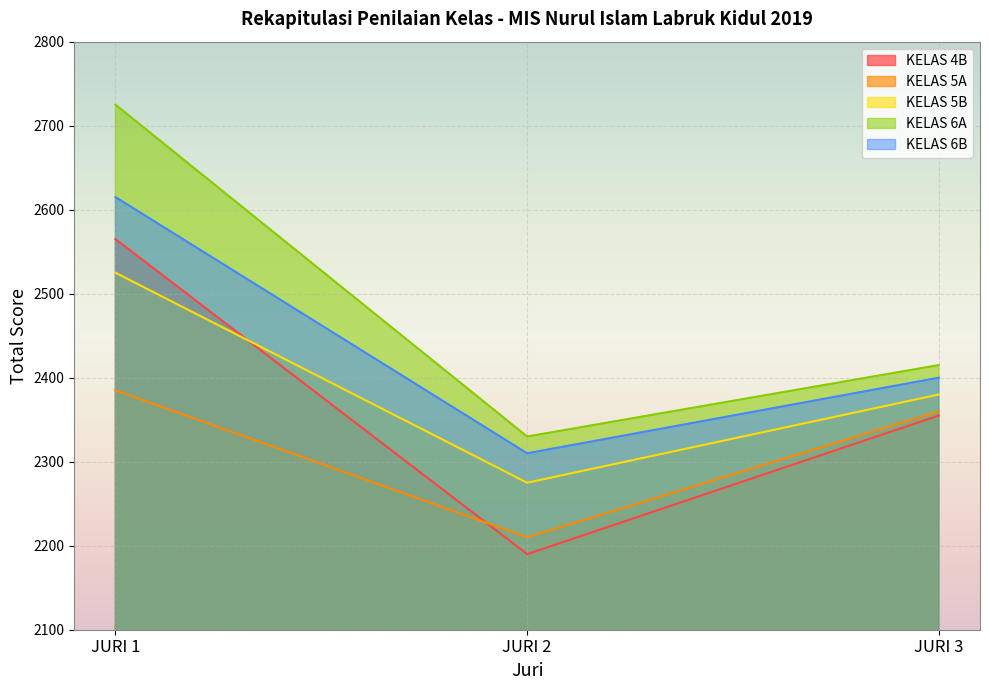

What is the average value of the KELAS 5B series?

2393